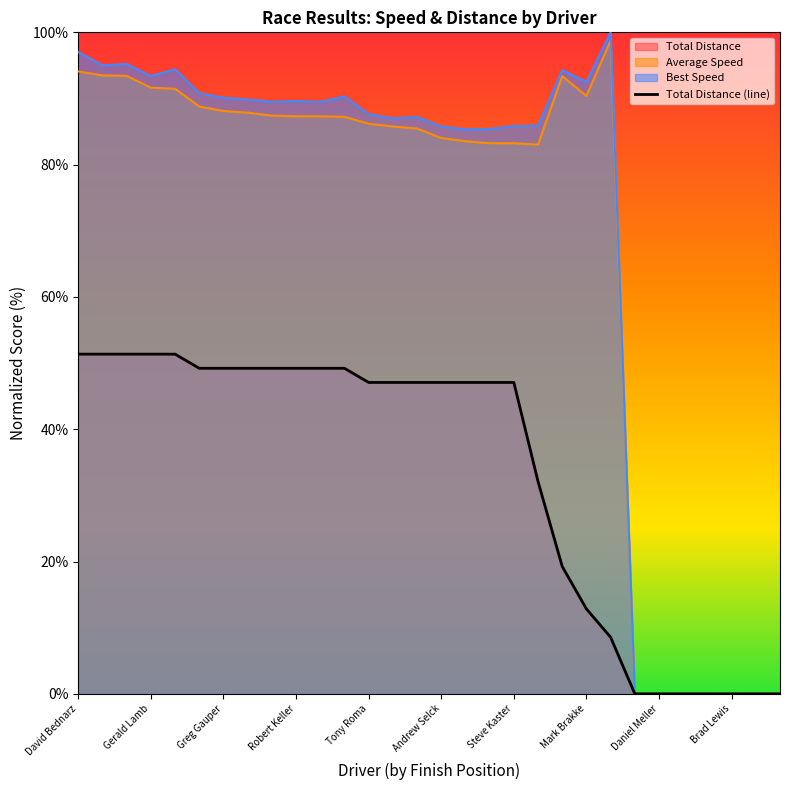

Between 10 and Brad Lewis, which is larger?

10